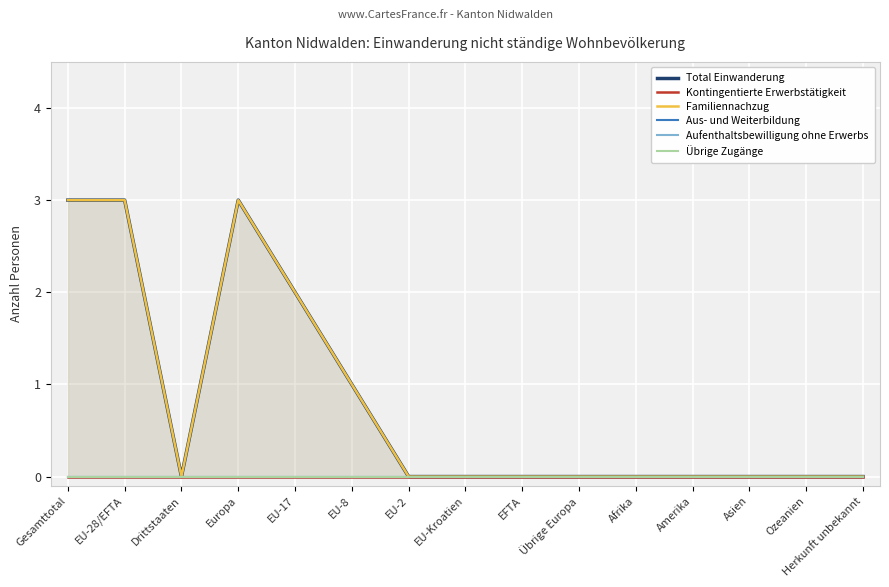

Which series changed the most between Gesamttotal and Afrika?

Total Einwanderung